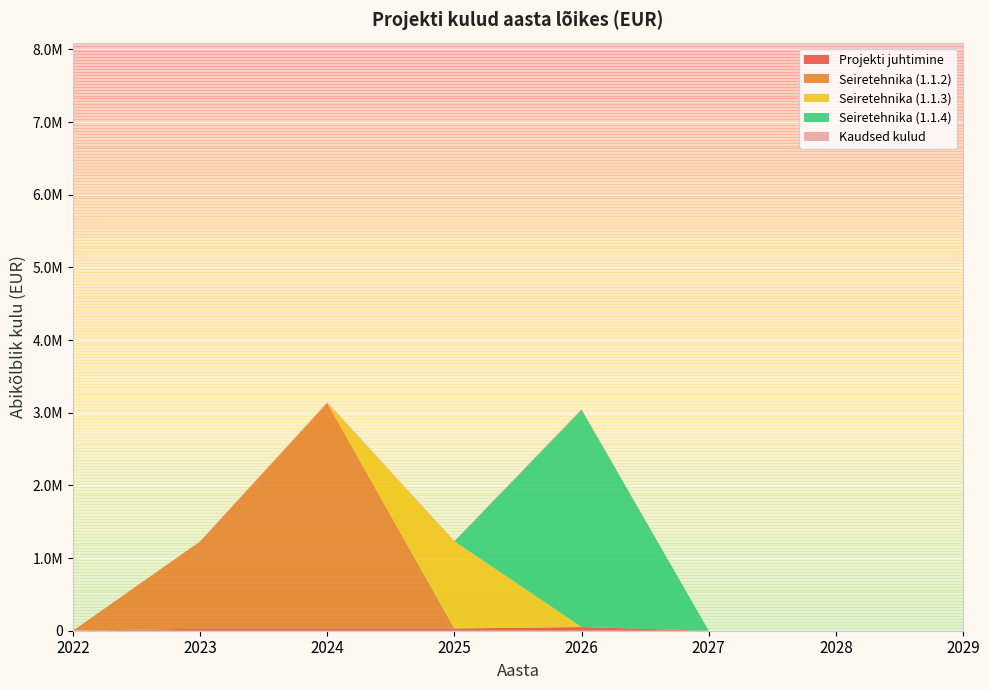

Reading left to right, what are all the values shown in this chart?

Projekti juhtimine: 0.0	27822.0	29213.0	30557.0	51092.0	0.0	0.0	0.0
Seiretehnika (1.1.2): 0.0	1200000.0	3105000.0	0.0	0.0	0.0	0.0	0.0
Seiretehnika (1.1.3): 0.0	0.0	0.0	1200000.0	0.0	0.0	0.0	0.0
Seiretehnika (1.1.4): 0.0	0.0	0.0	0.0	2989540.0	0.0	0.0	0.0
Kaudsed kulud: 0.0	4912.5	12538.0	4923.4	12163.7	0.0	0.0	0.0